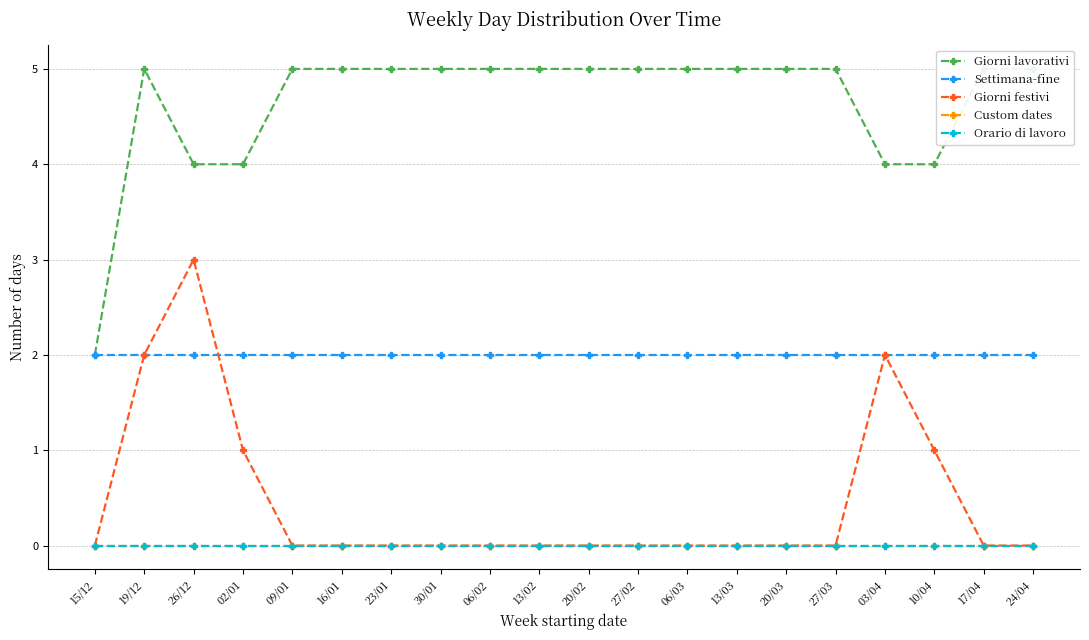

What is the label of the 1st point from the left?

15/12